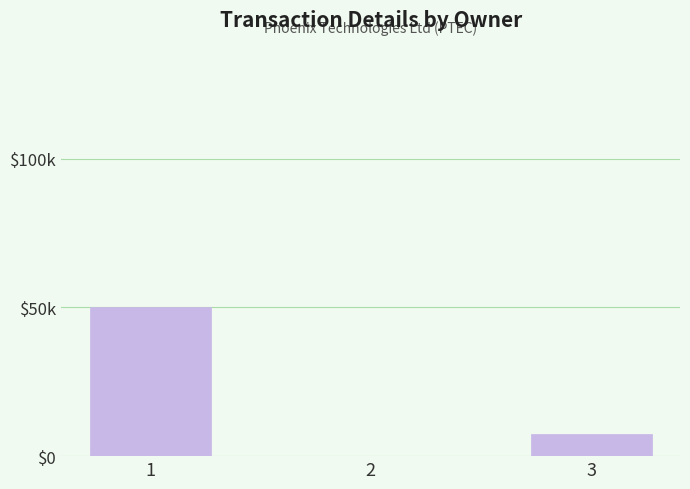

Where does the data first go above 7500?

1